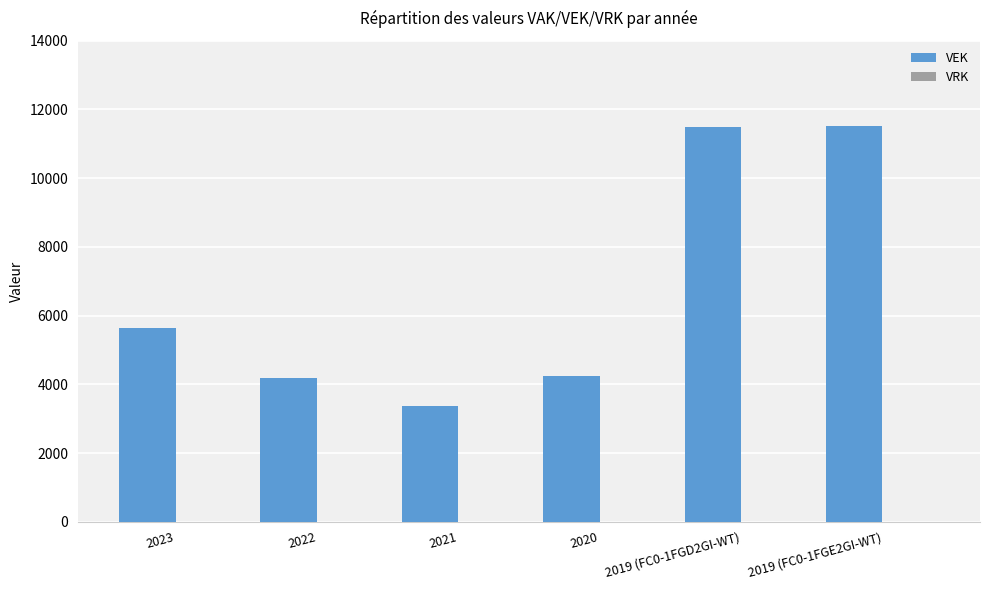

The value at 2020 is 5694. True or false?

False